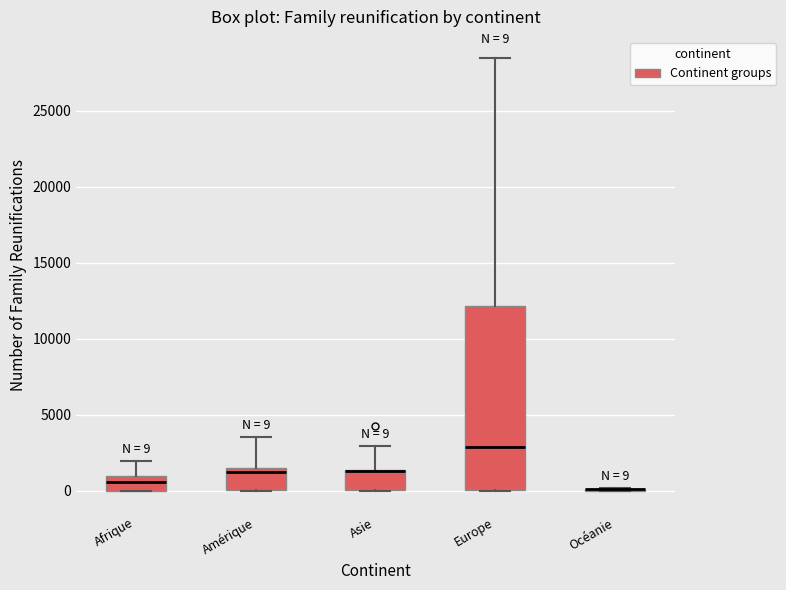

Which box is the tallest, from its lower edge to its upper edge?

Europe